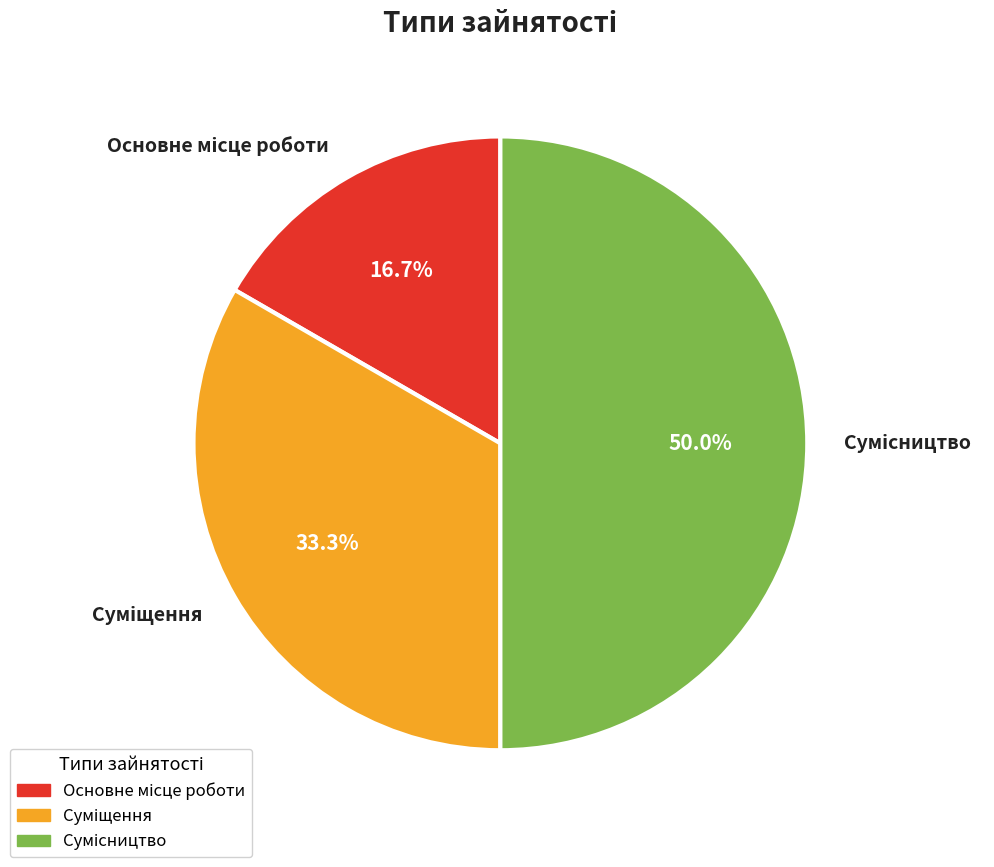

Is there any slice that represents more than half of the pie?

No